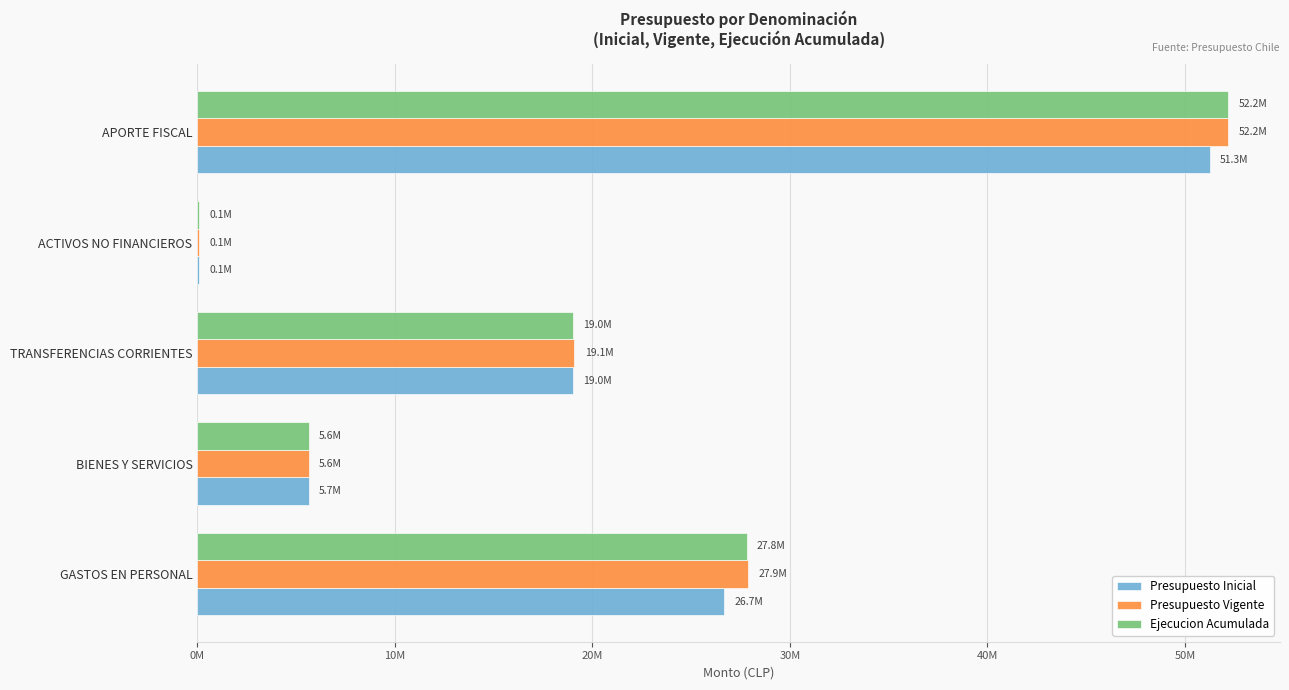

How many bars are there in total?

15